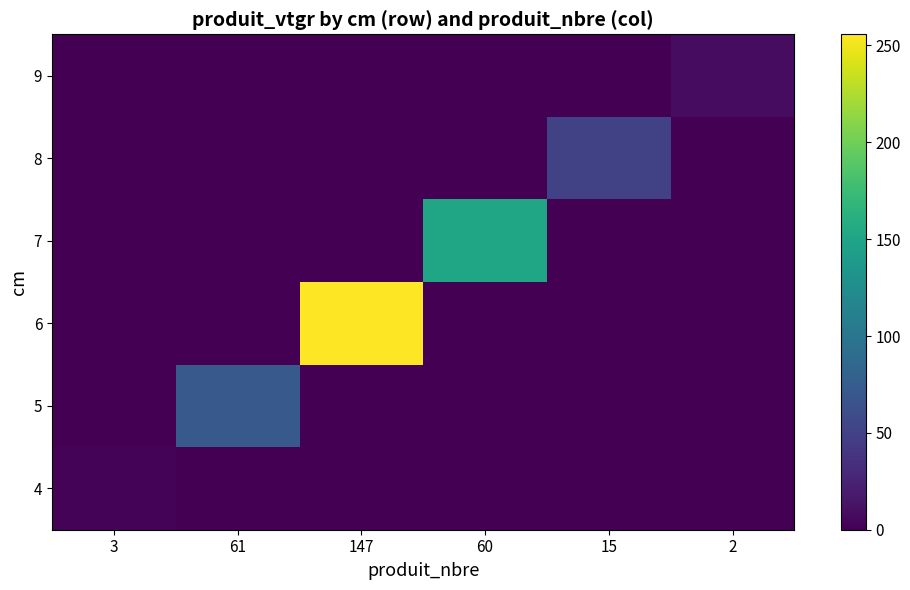

What is the spread (max minus min) of values at 15?

50.2